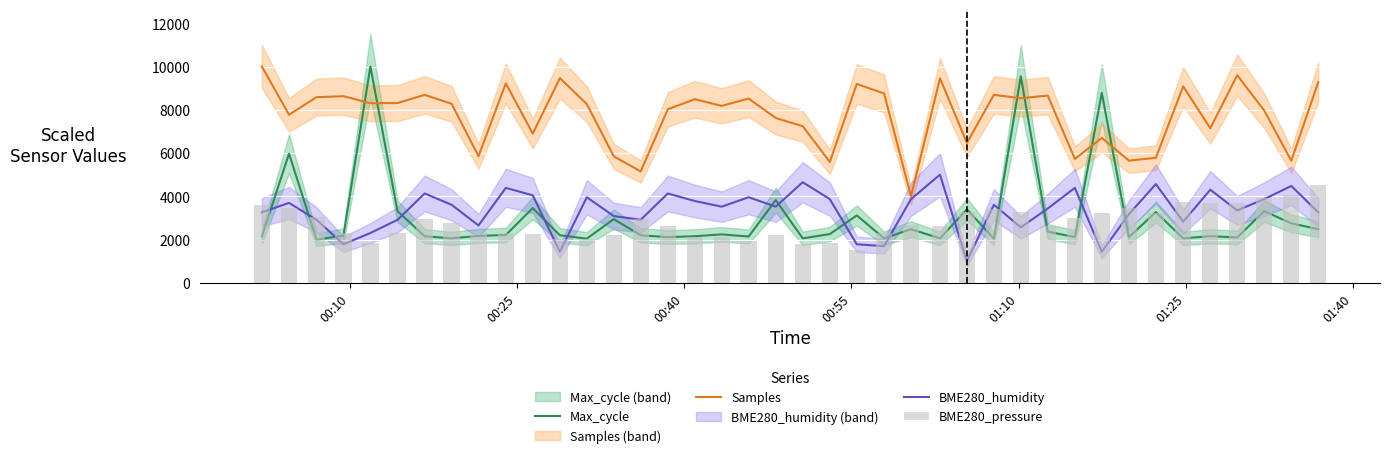

What is the value of the Samples bar at the 21st from the left?

7241.2